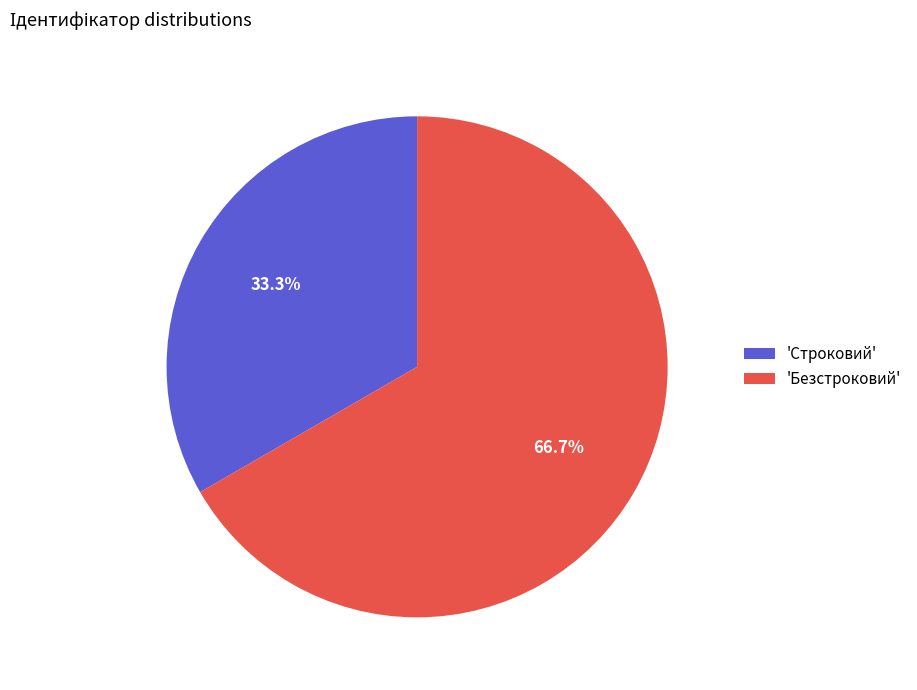

Does any single category account for the majority?

Yes